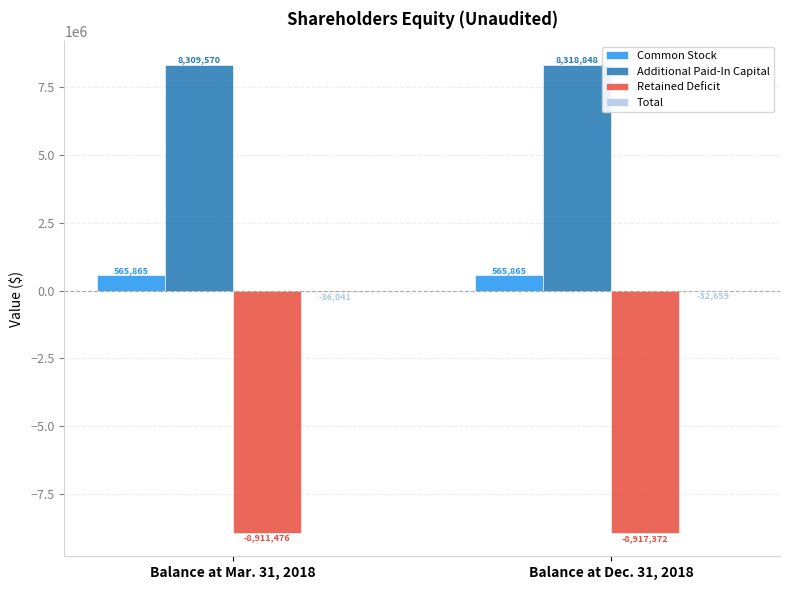

At which category is the sum across all series the highest?

Balance at Dec. 31, 2018